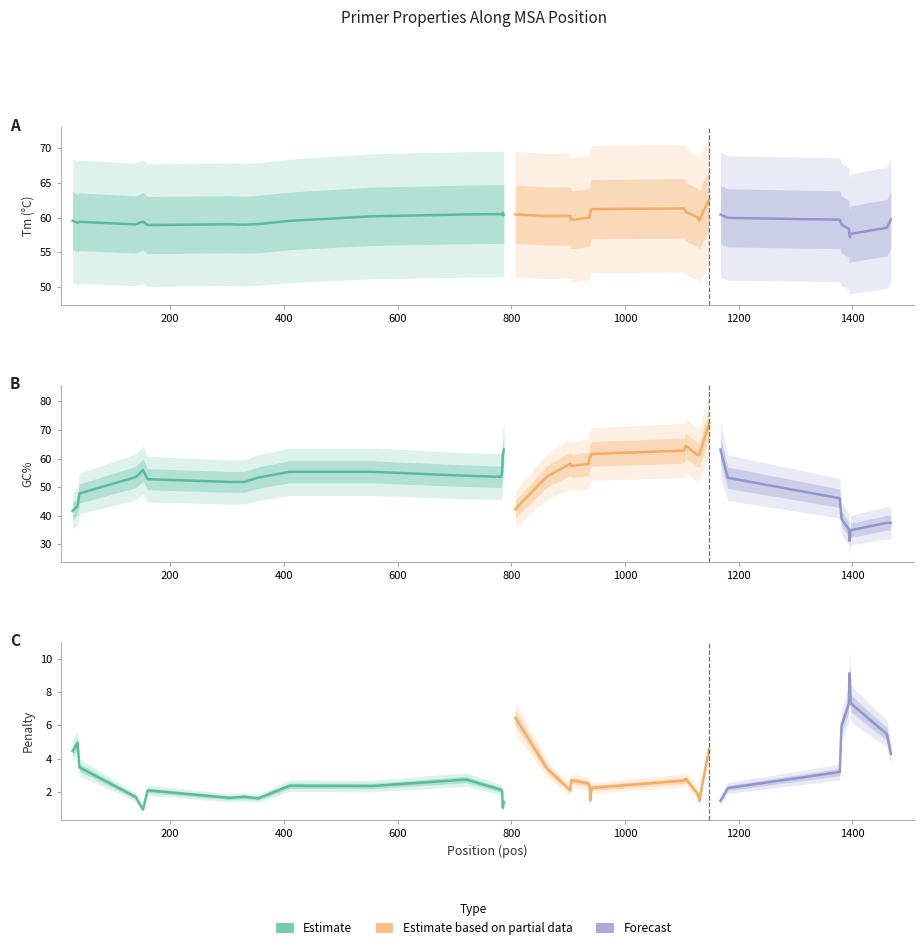

Does the chart have visible grid lines?

No